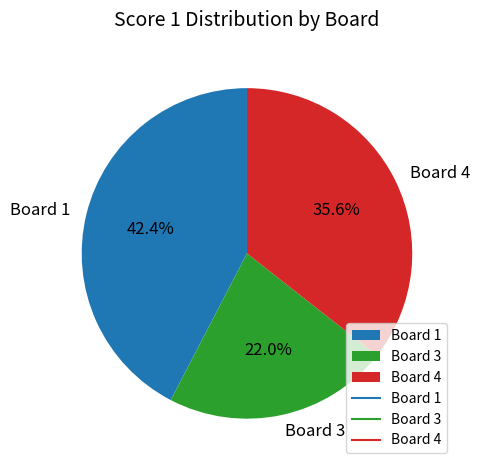

Does Board 1 represent more than half of the total?

No